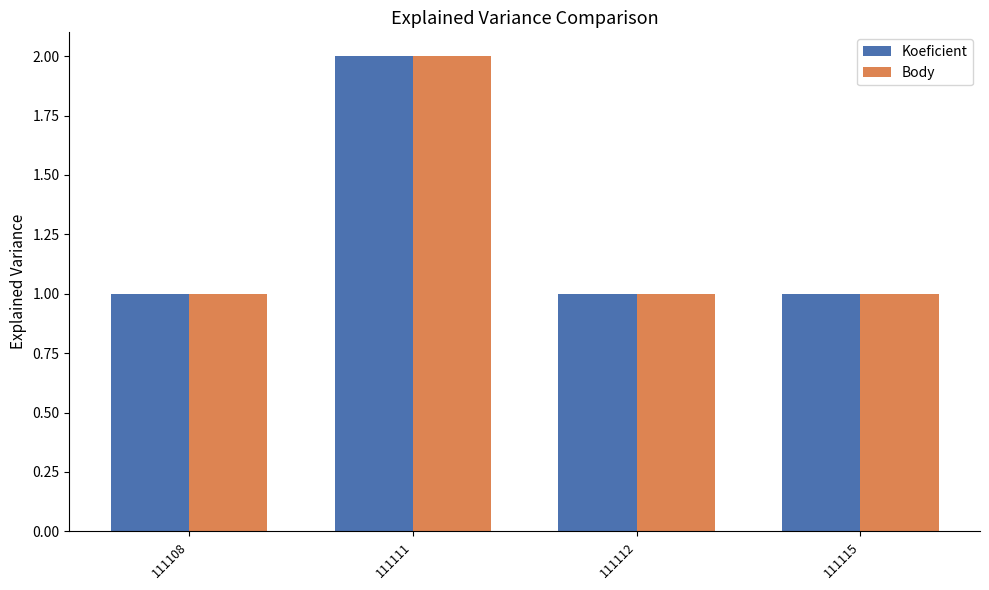

Does the chart contain any negative values?

No